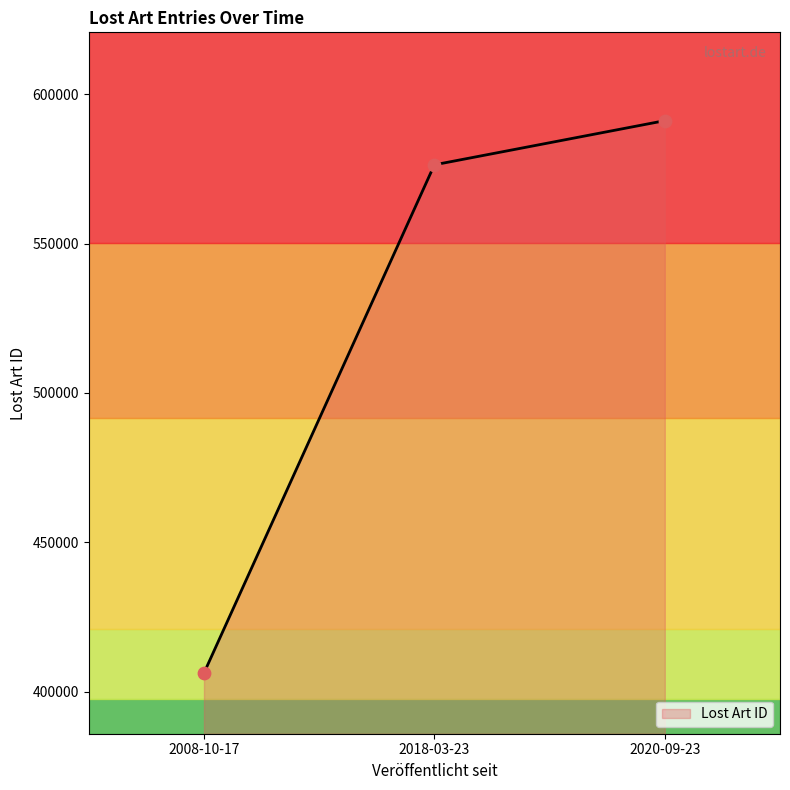

What is the change in value from 2018-03-23 to 2020-09-23?

+14771